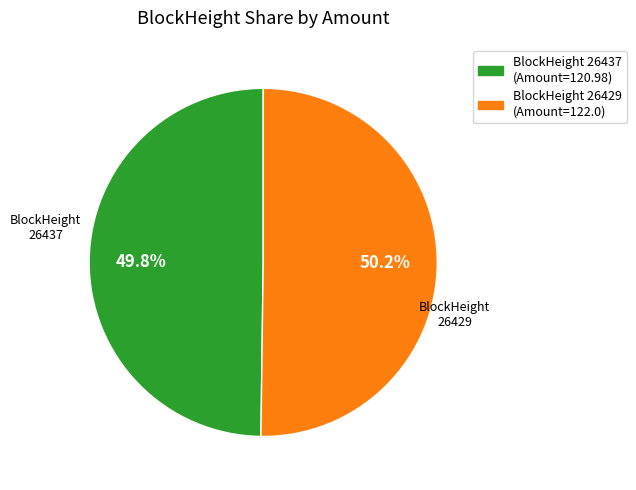

How many segments does this pie chart have?

2